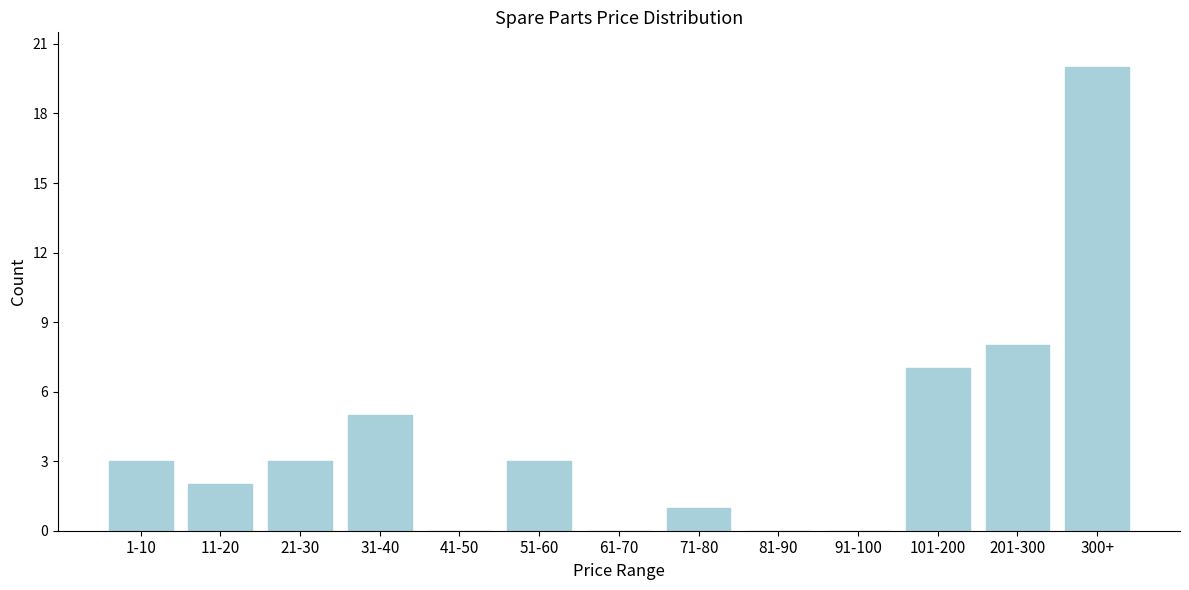

Reading left to right, list all the values displayed in this chart.

1-10=3	11-20=2	21-30=3	31-40=5	41-50=0	51-60=3	61-70=0	71-80=1	81-90=0	91-100=0	101-200=7	201-300=8	300+=20